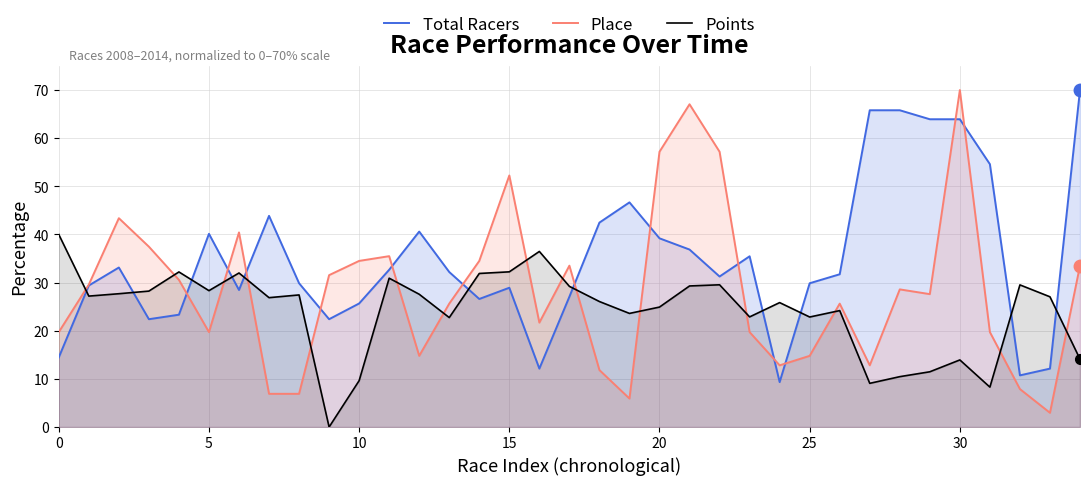

What is the maximum value shown in the chart?

70.0